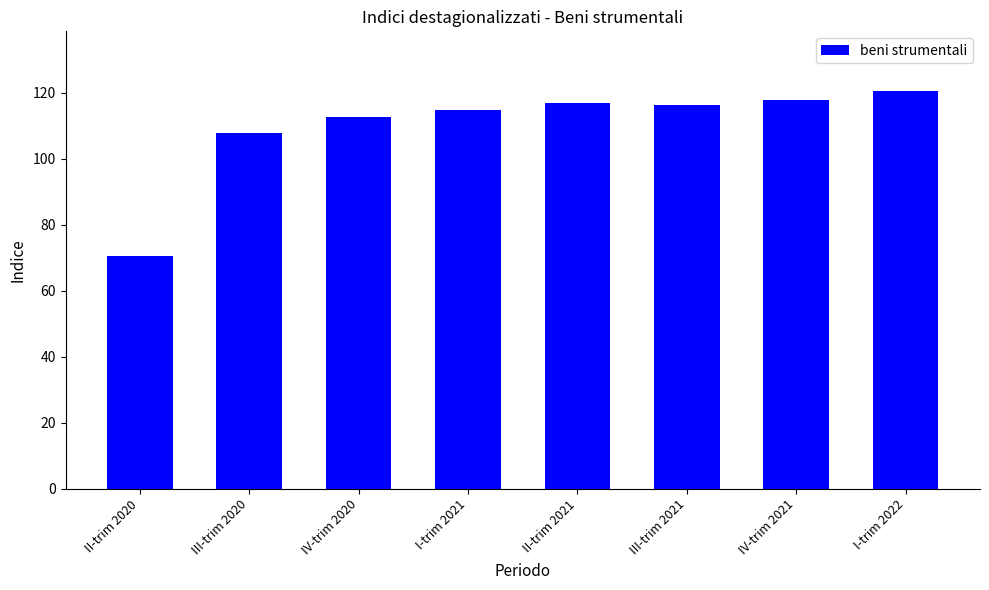

What is the difference between the maximum and minimum values?

50.1